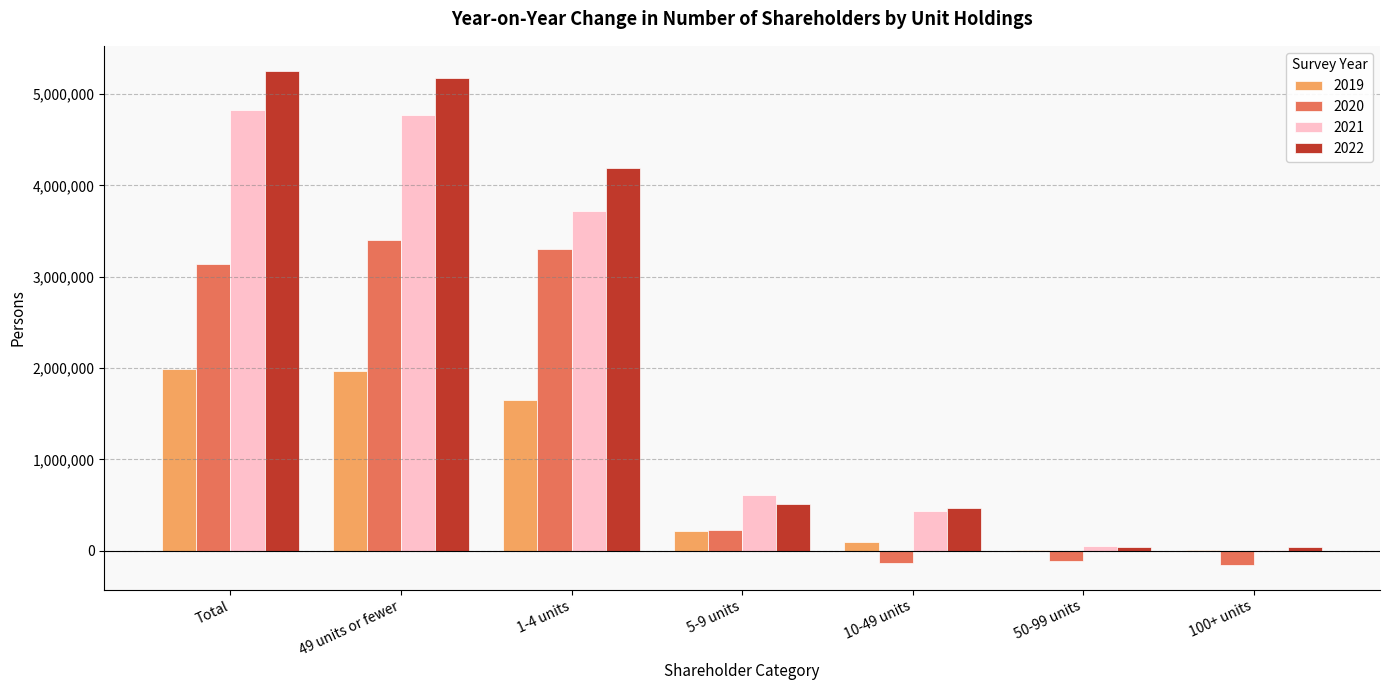

What is the greatest value displayed?

5257199